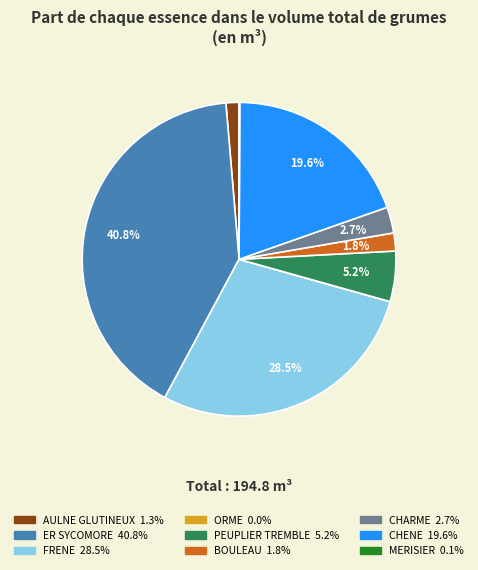

To the nearest percent, what percentage of the pie is AULNE GLUTINEUX?

1%